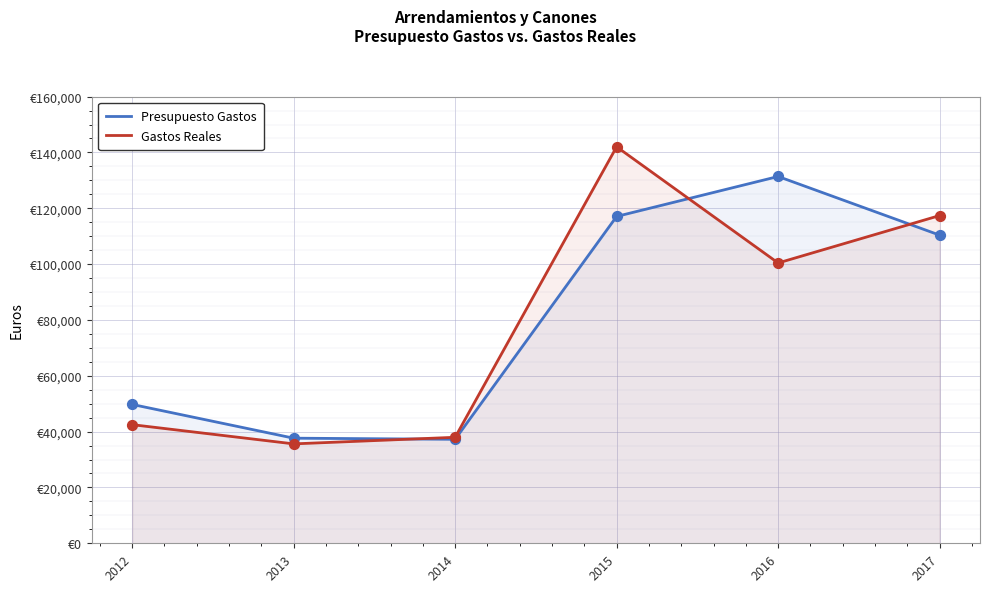

What is the total value across all series at 2015?

259091.2